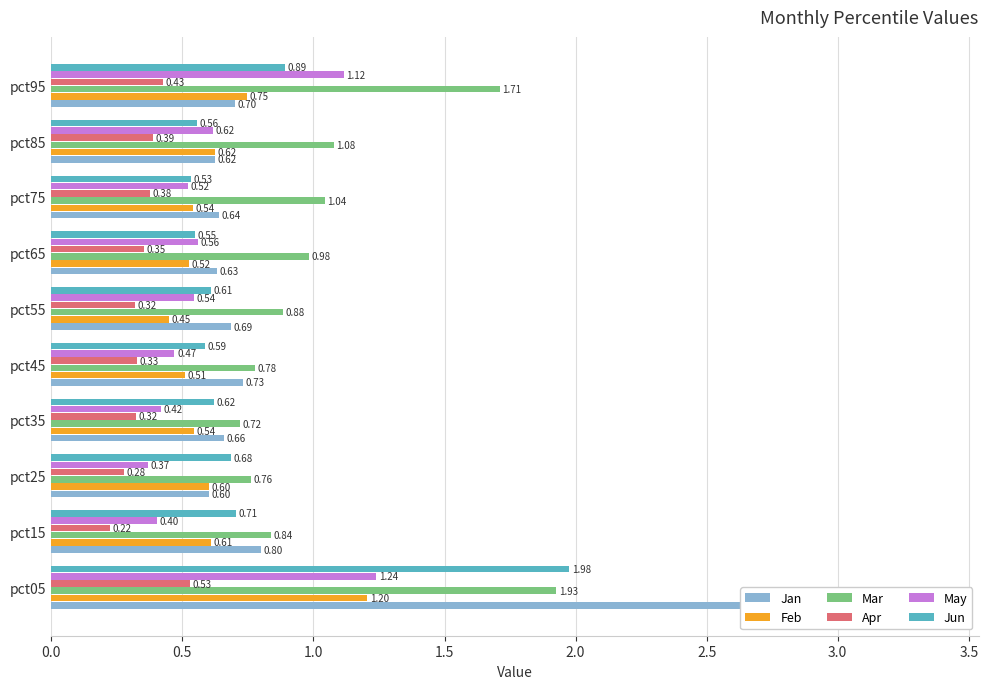

How many groups of bars are there?

10